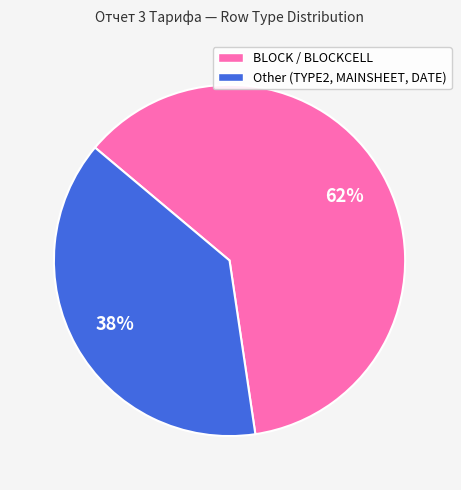

To the nearest percent, what percentage of the pie is Other (TYPE2, MAINSHEET, DATE)?

38%